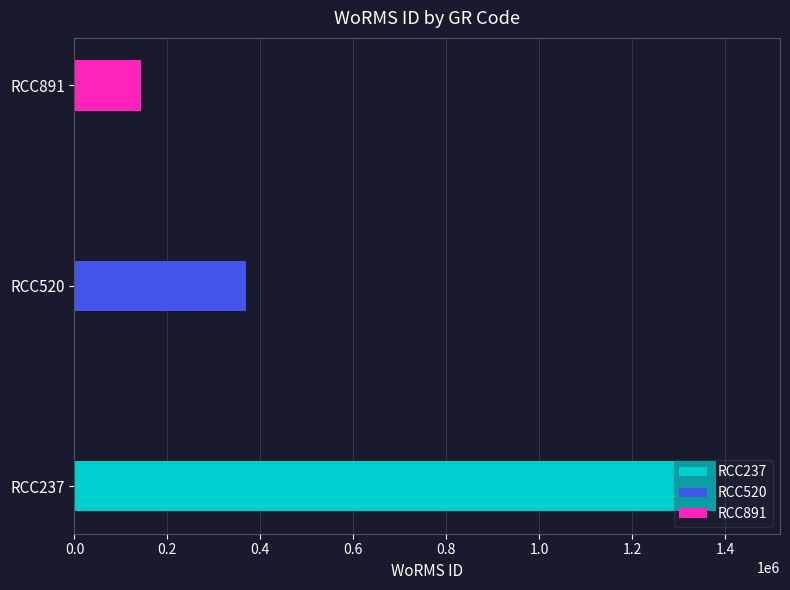

What is the sum of the values at RCC237 and RCC520?

1750499